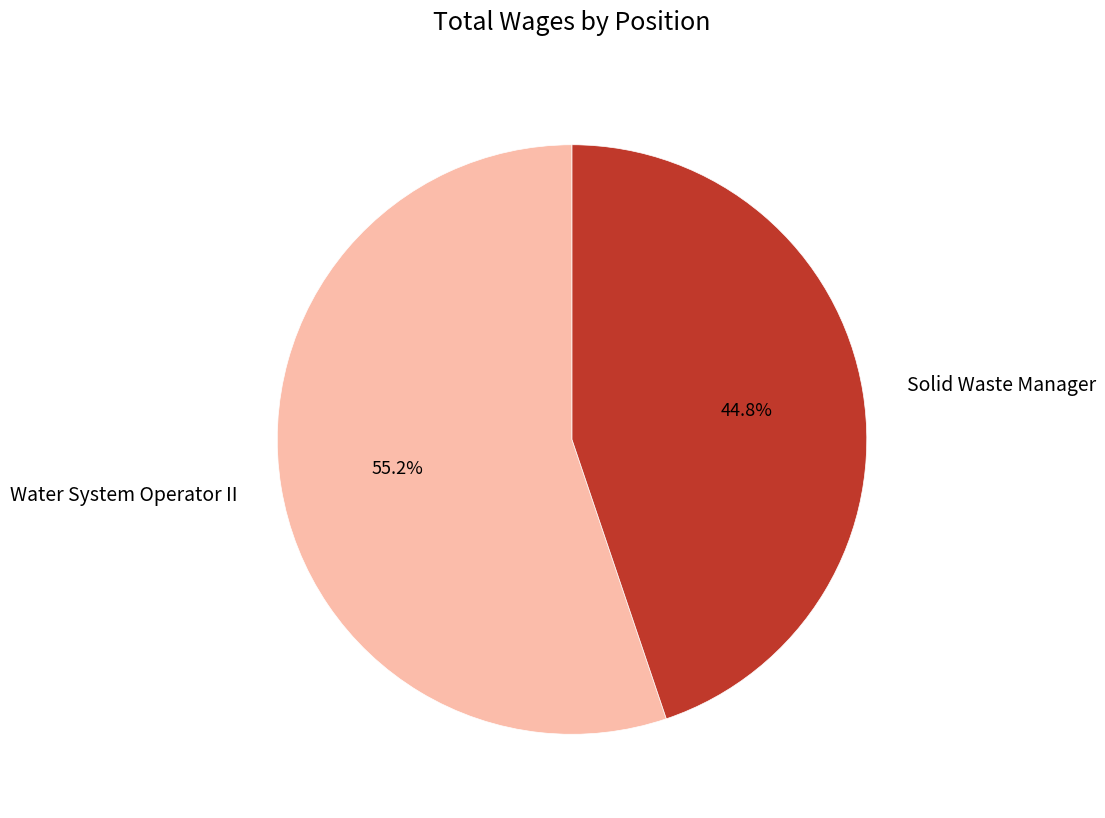

Combined, do Solid Waste Manager and Water System Operator II account for over 50%?

Yes